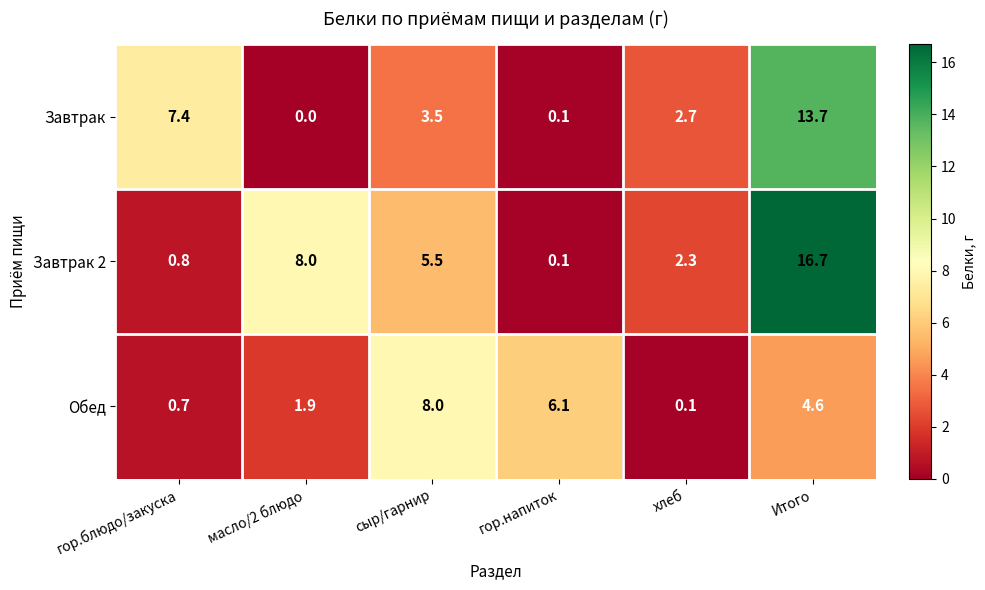

Which series has the largest range (max minus min)?

Завтрак 2